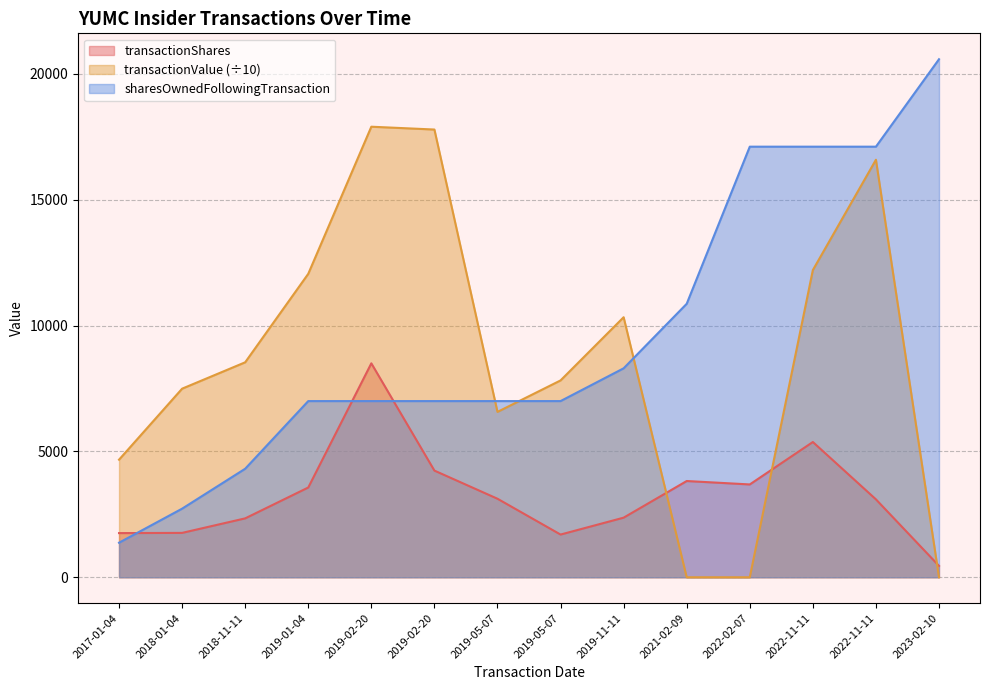

Count the number of data series in this chart.

3